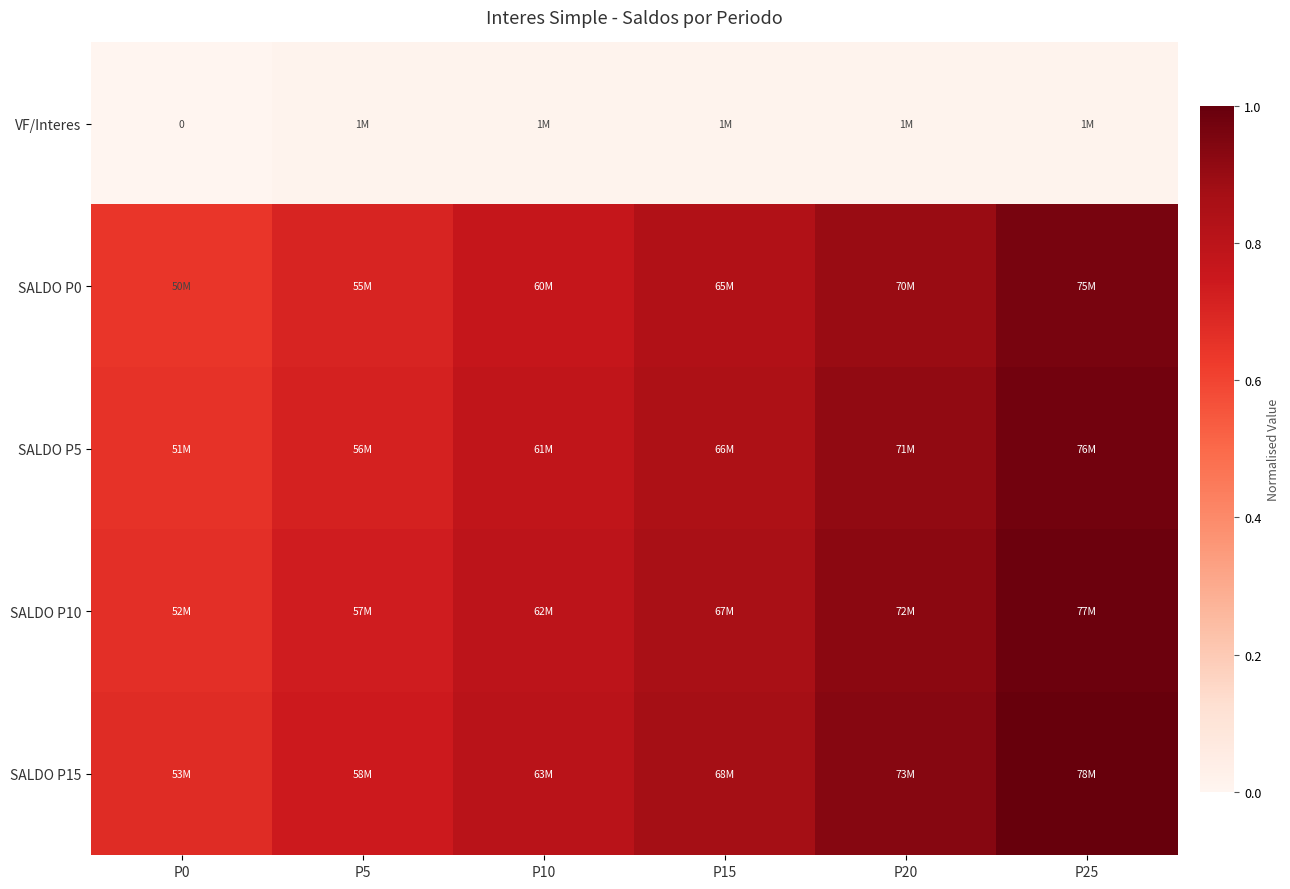

Between P20 and P25, which series saw the biggest shift?

SALDO P0